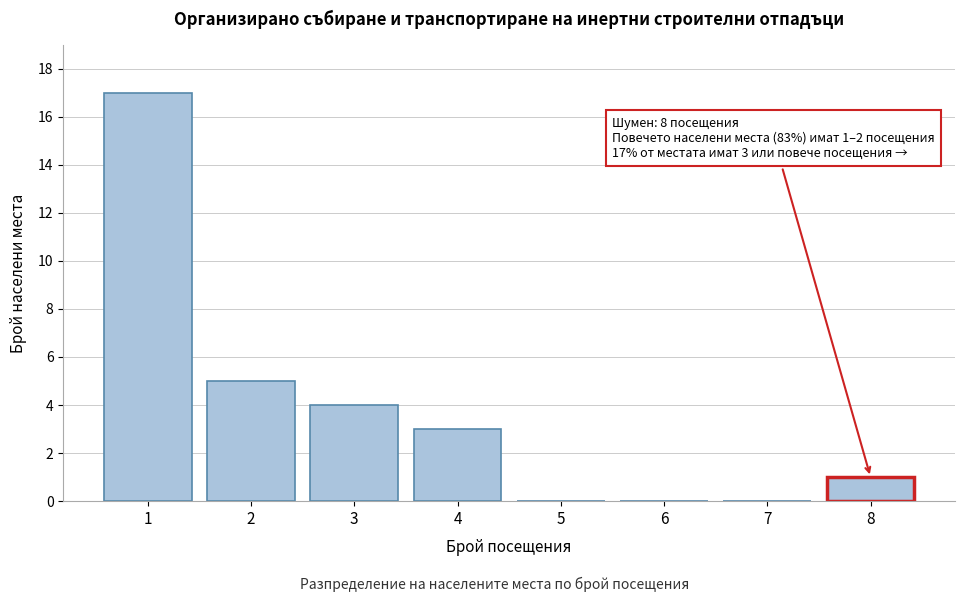

Reading left to right, what are all the values shown in this chart?

1=17	2=5	3=4	4=3	5=0	6=0	7=0	8=1